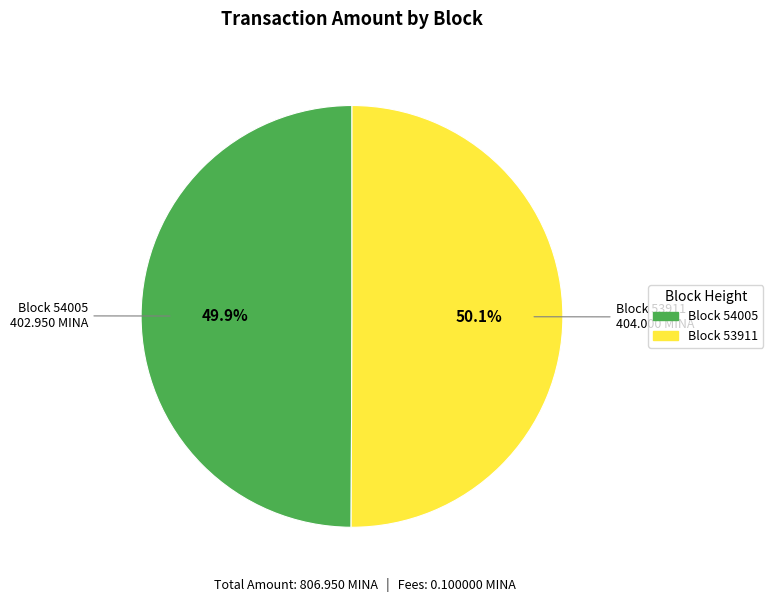

Is there any slice that represents more than half of the pie?

Yes